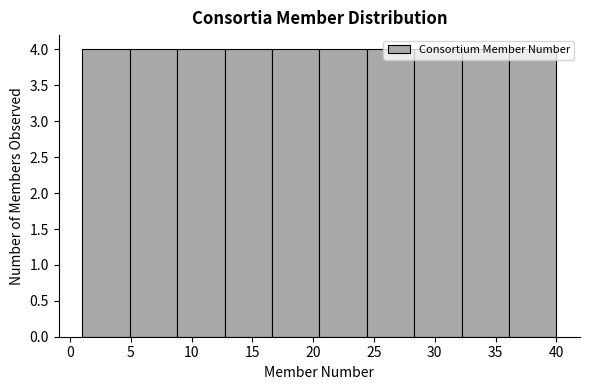

What is the height of the bar covering 12.7 to 16.6 on the x-axis? Neither the bar edges nor the heights are printed on the chart, so give them approximately, as read against the axes.

4